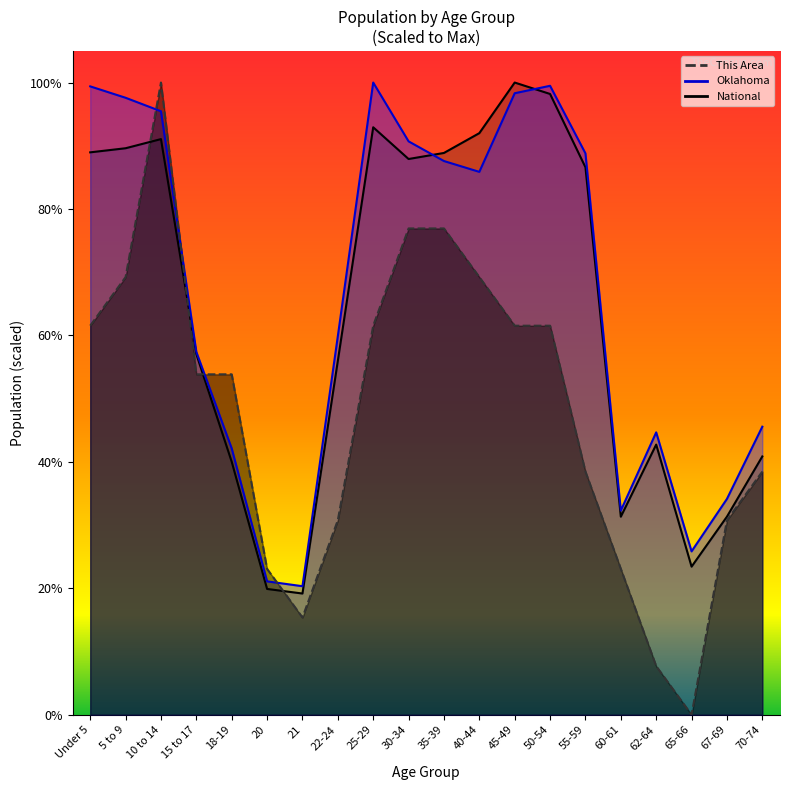

What is the sum of all National values?

1277.9